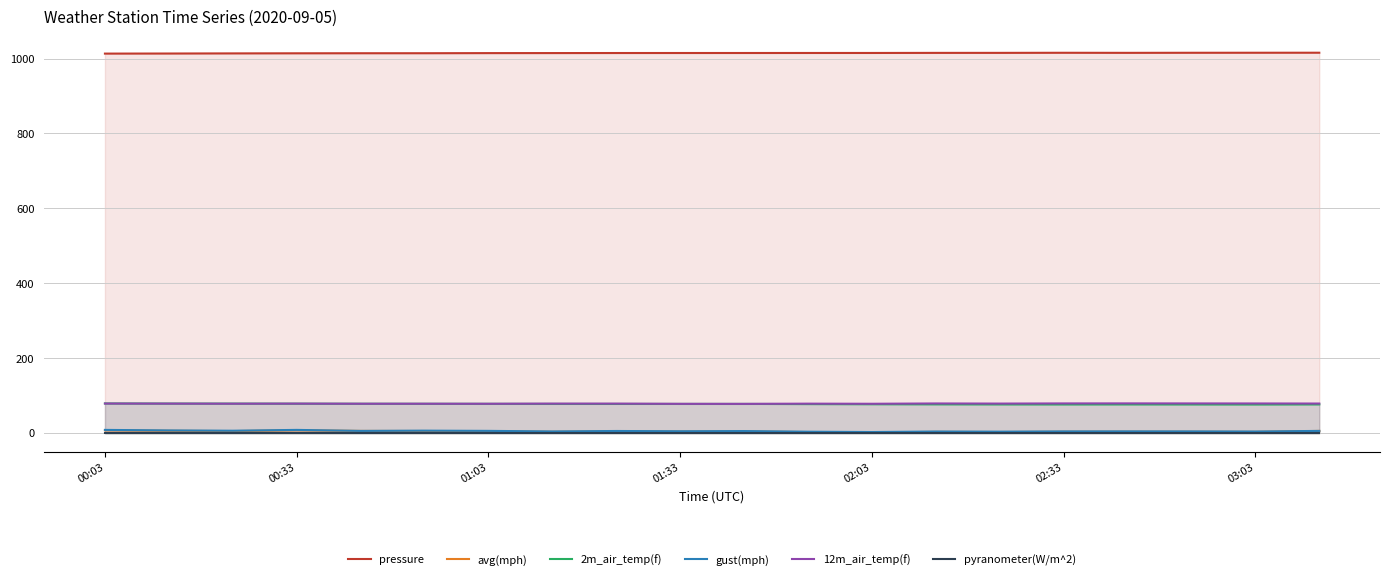

True or false: 12m_air_temp(f) has a value of 78.7 at 00:33.

True